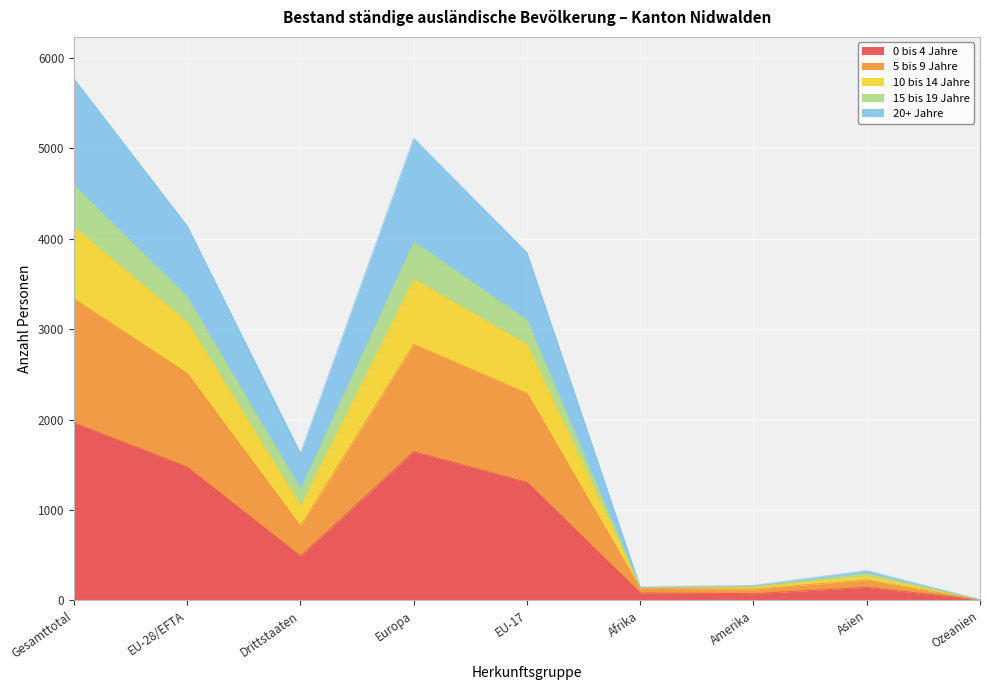

What is the total value across all series at Europa?

5109